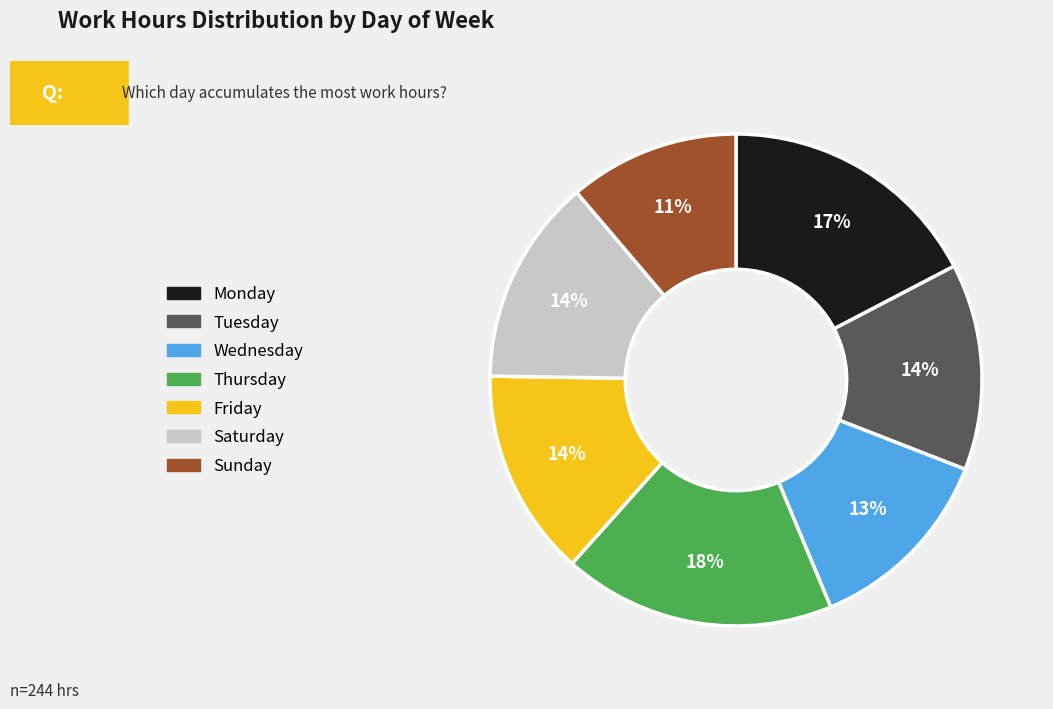

Is there a majority slice in this chart?

No